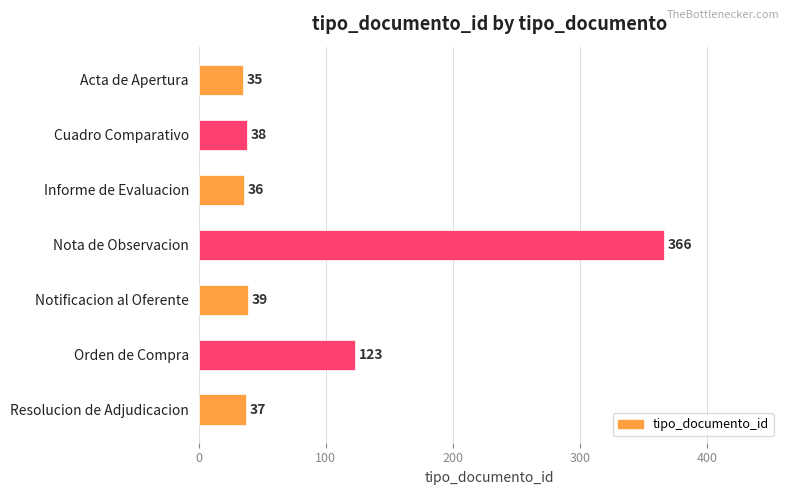

What is the difference between the maximum and minimum values?

331